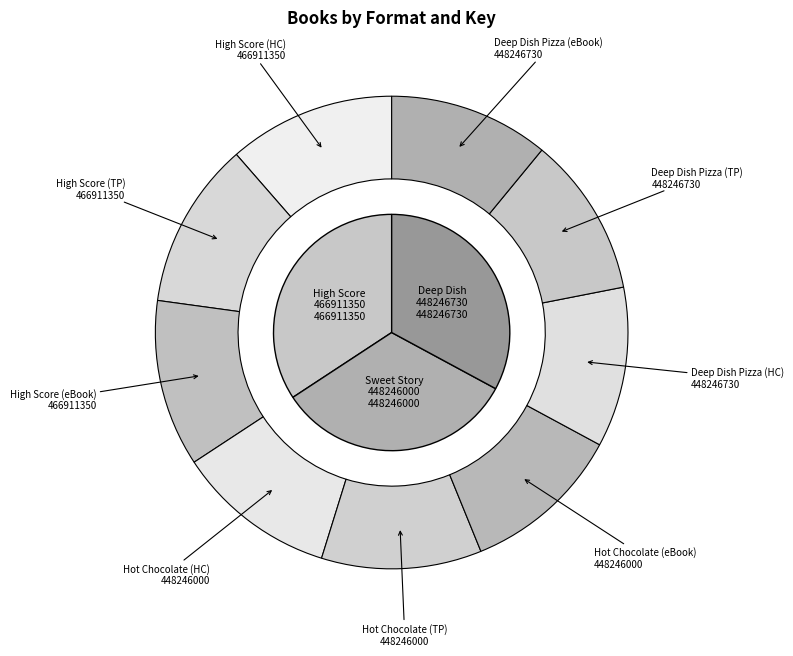

Count the number of slices in the pie.

9